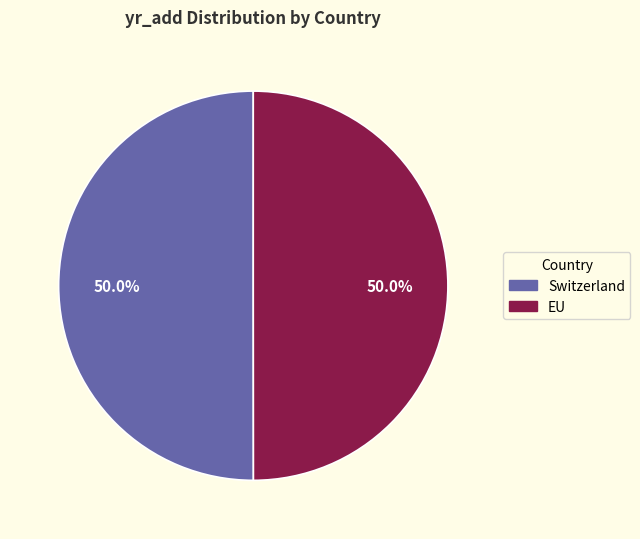

What is the ratio of the value at EU to the value at Switzerland?

1.0